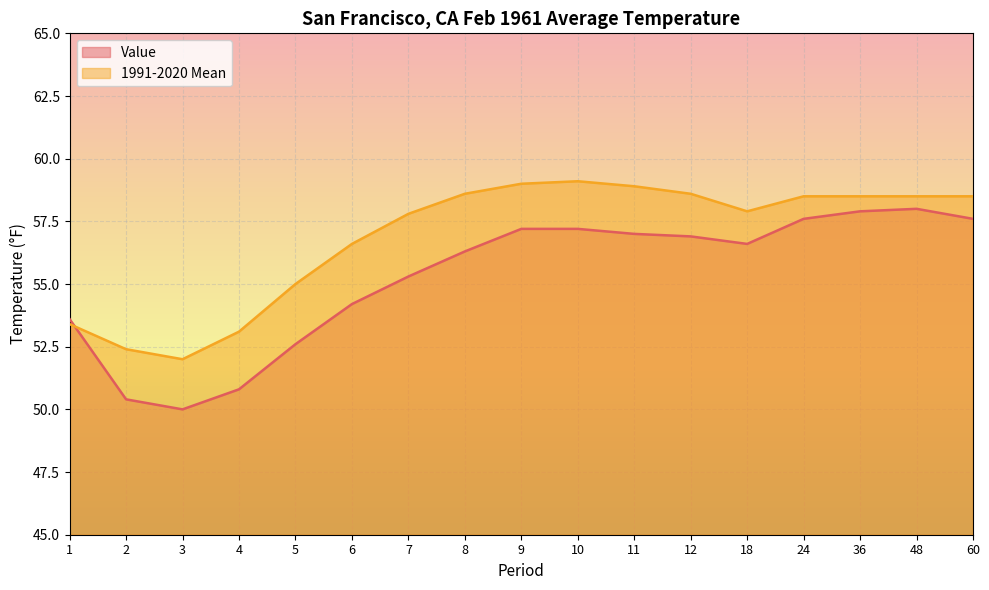

How many data points in 1991-2020 Mean are less than 58?

8